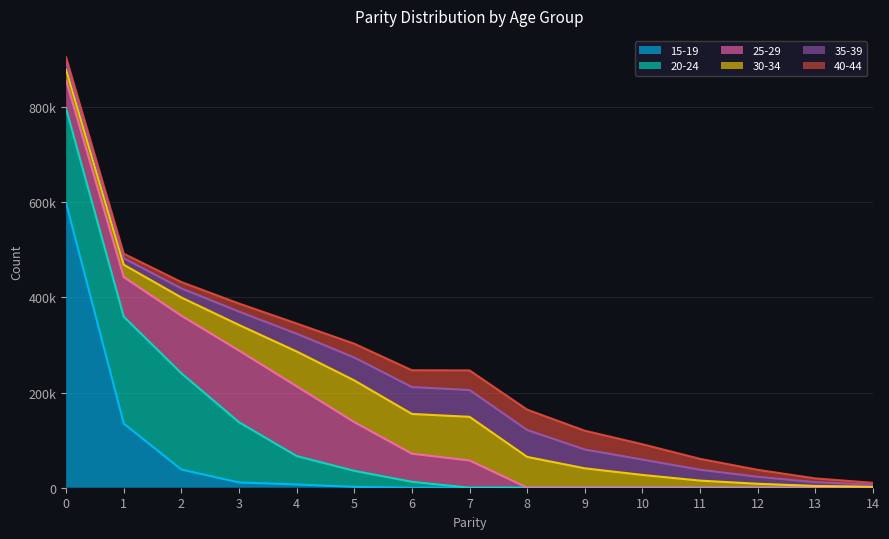

At how many categories does at least one series exceed 427884?

1